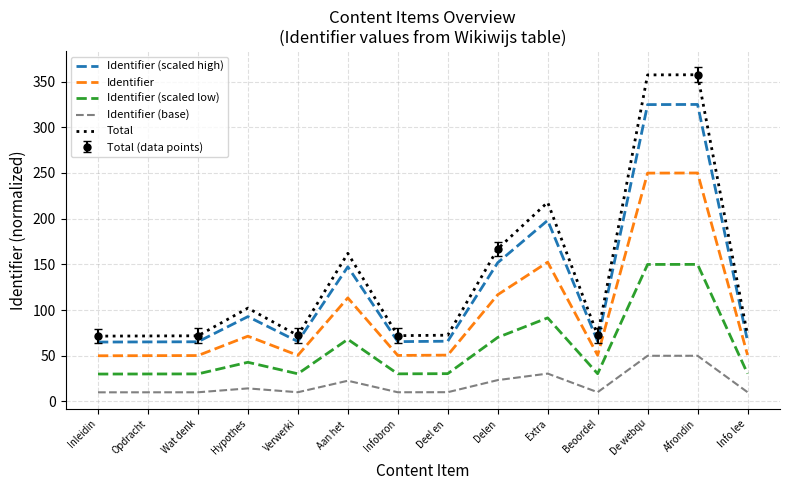

What is the label of the 9th point from the right?

Aan het 